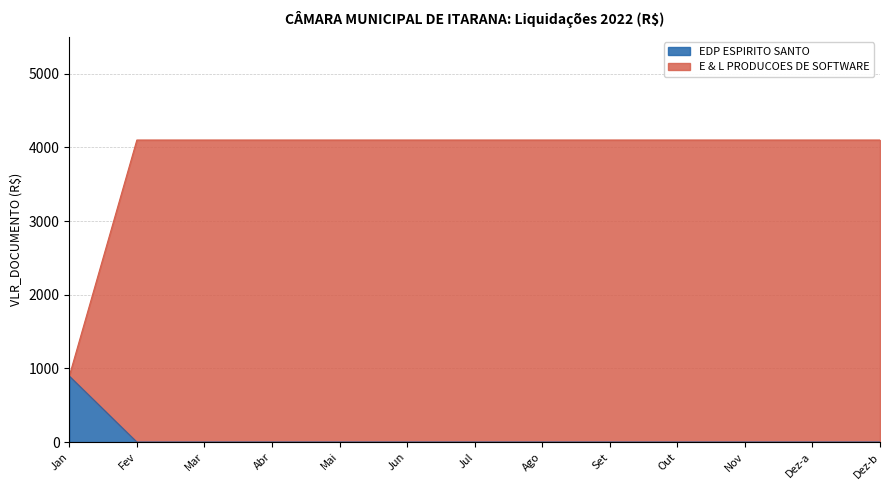

What is the difference between the maximum and minimum values?

3204.0